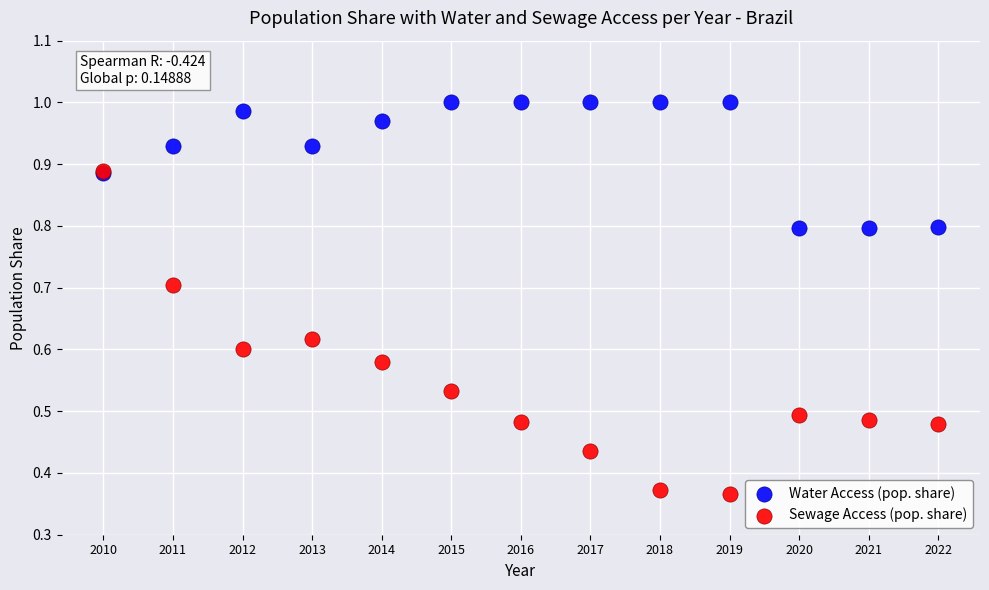

Which series reaches the minimum Y coordinate?

Sewage Access (pop. share)